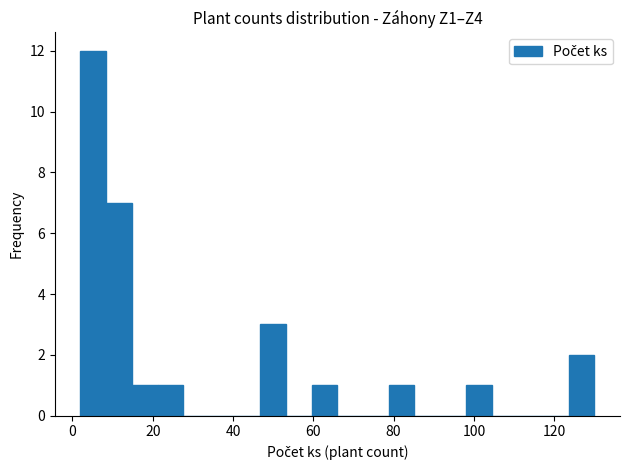

How many series are shown in this chart?

1